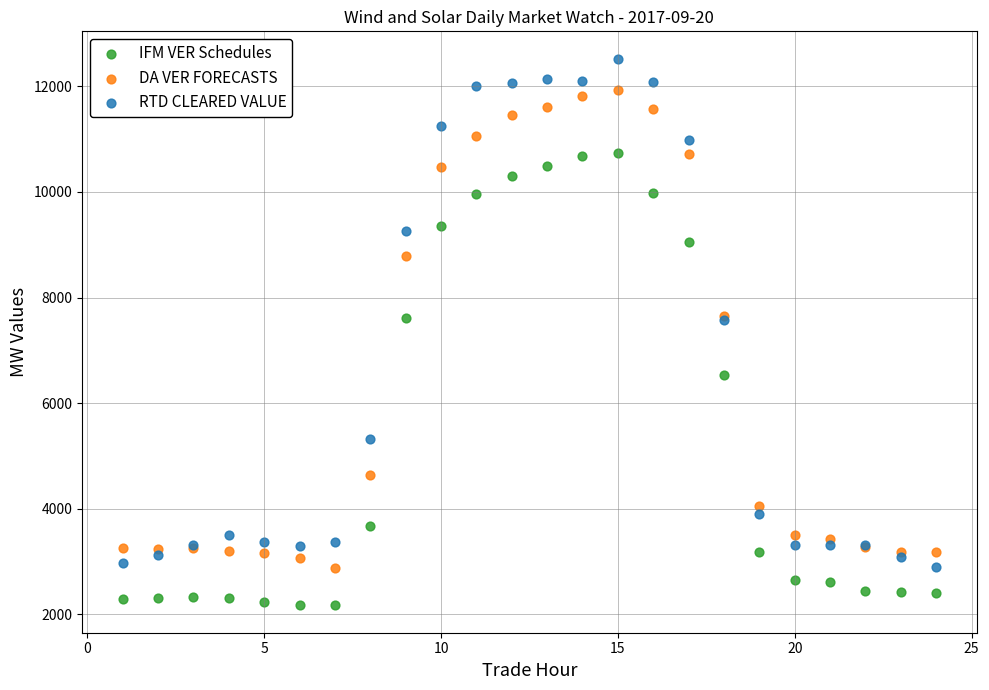

Which series contains the highest Y value?

RTD CLEARED VALUE